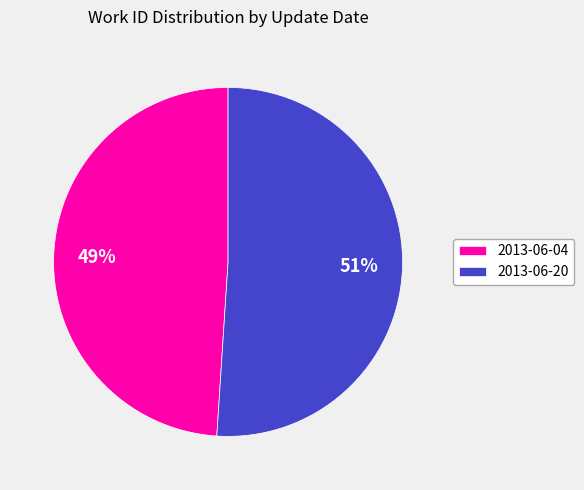

How many segments does this pie chart have?

2